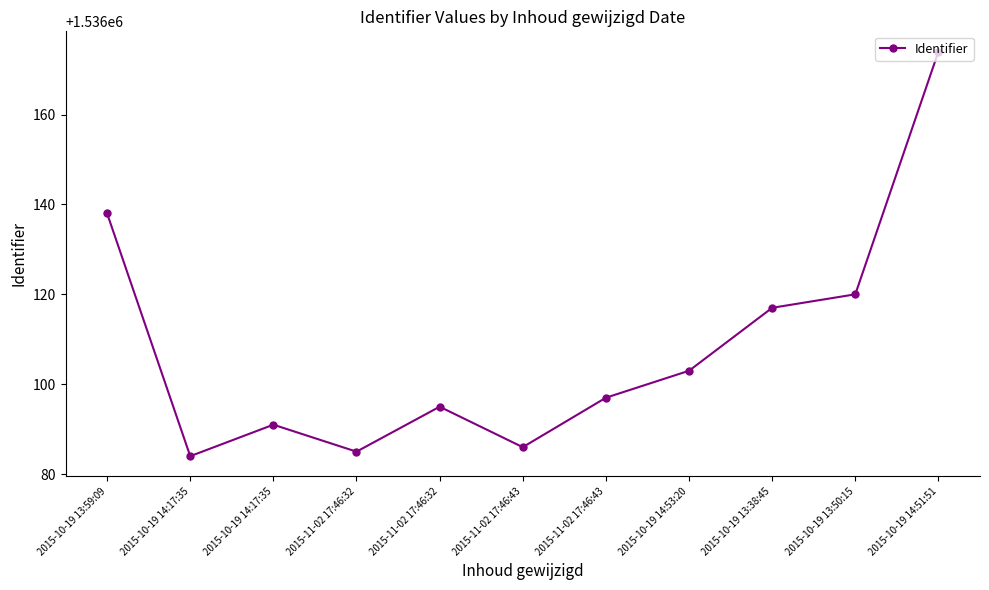

How many values are below 1536097?

5